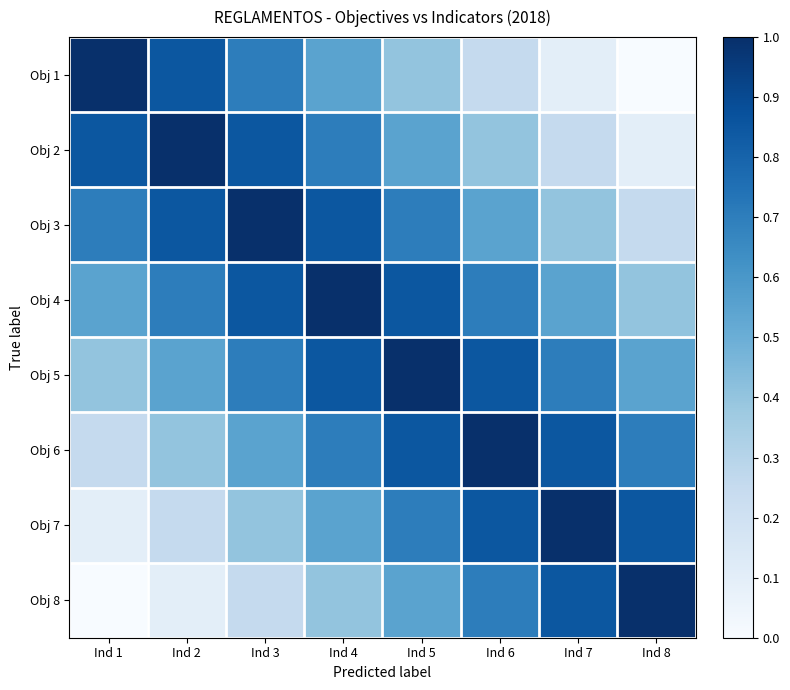

Between Ind 4 and Ind 5, which is larger?

Ind 4